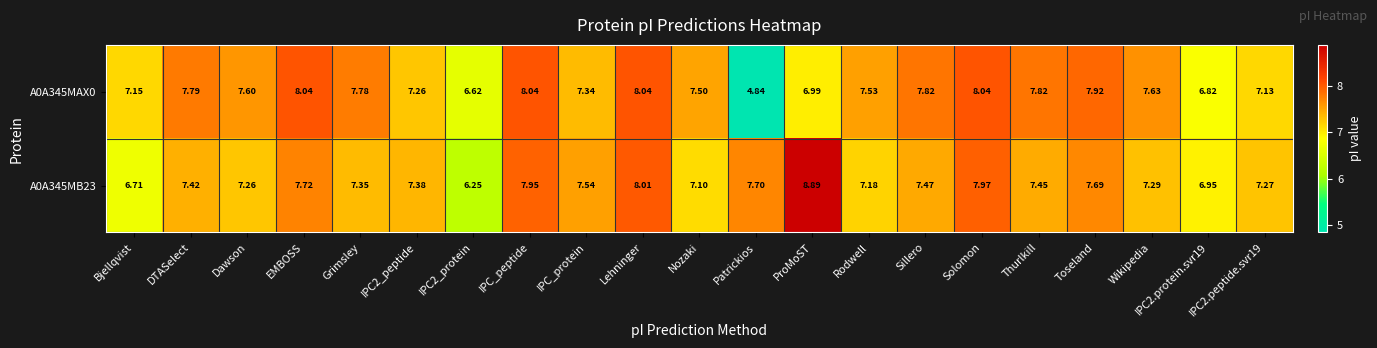

At which category is the sum across all series the highest?

Lehninger